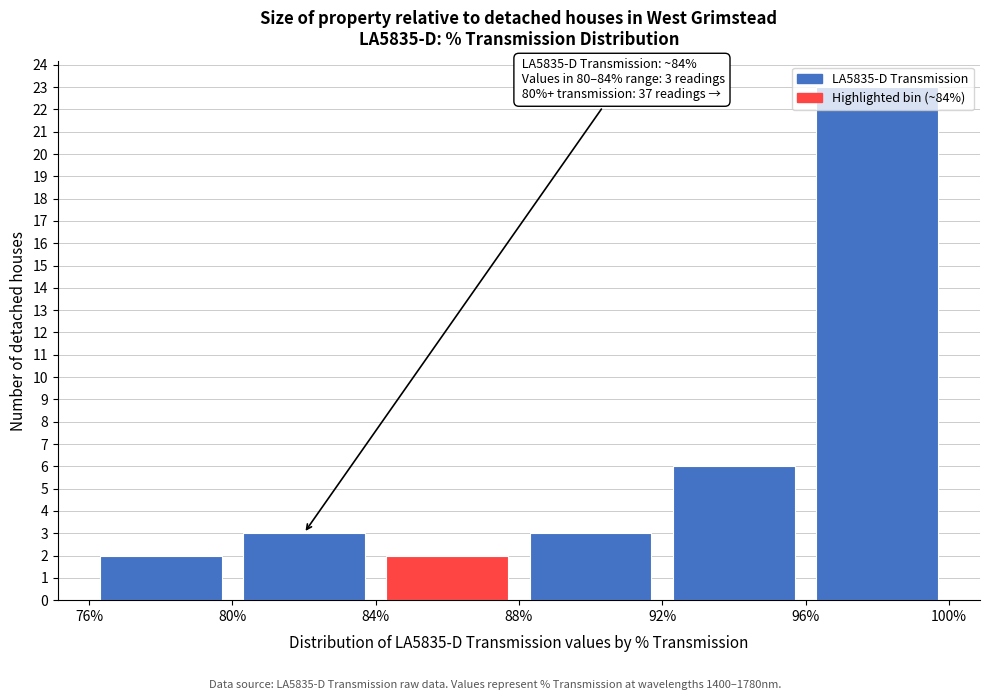

Which range on the x-axis has the tallest bar?

96% to 100%